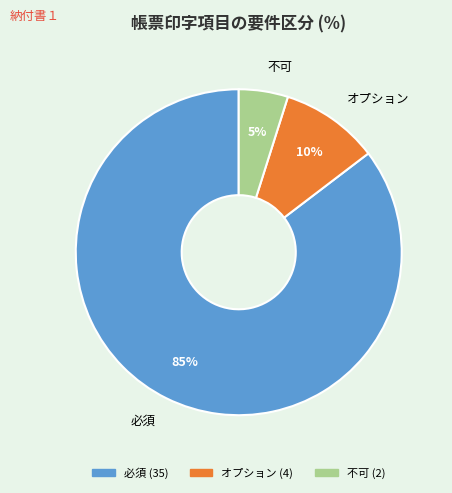

Rank the categories by value from highest to lowest.

必須, オプション, 不可